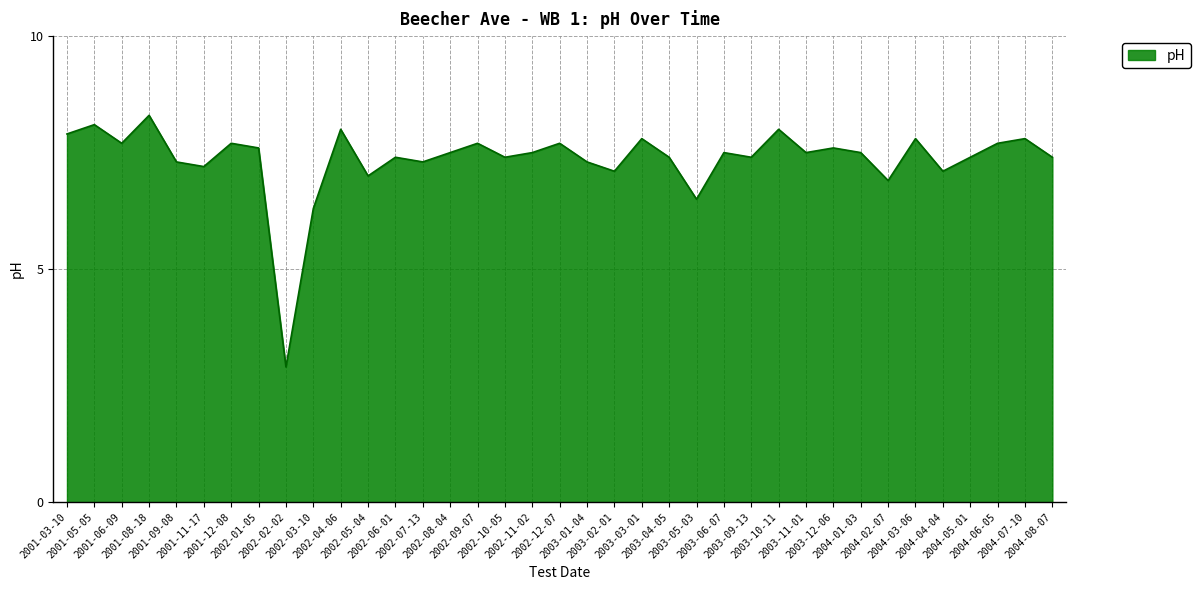

What is the minimum value shown in the chart?

2.9